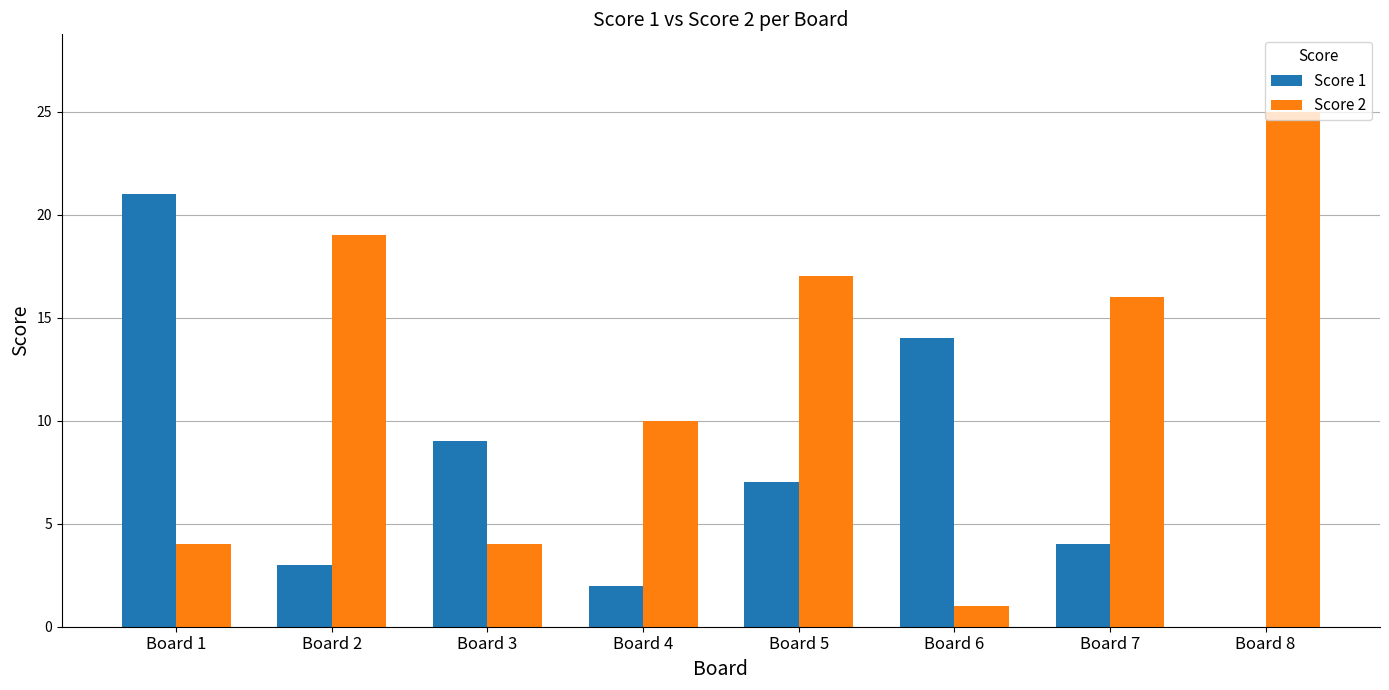

What is the total value across all series at Board 6?

15